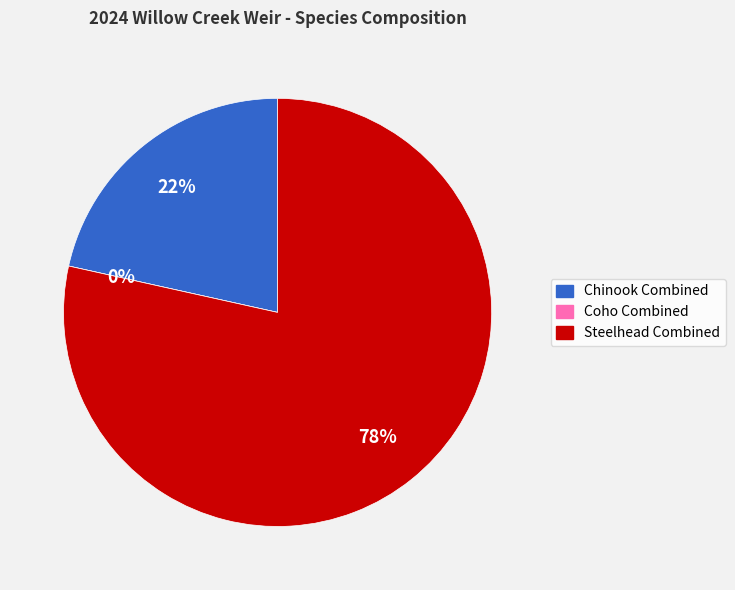

To the nearest percent, what is the combined percentage of Coho Combined and Chinook Combined?

22%